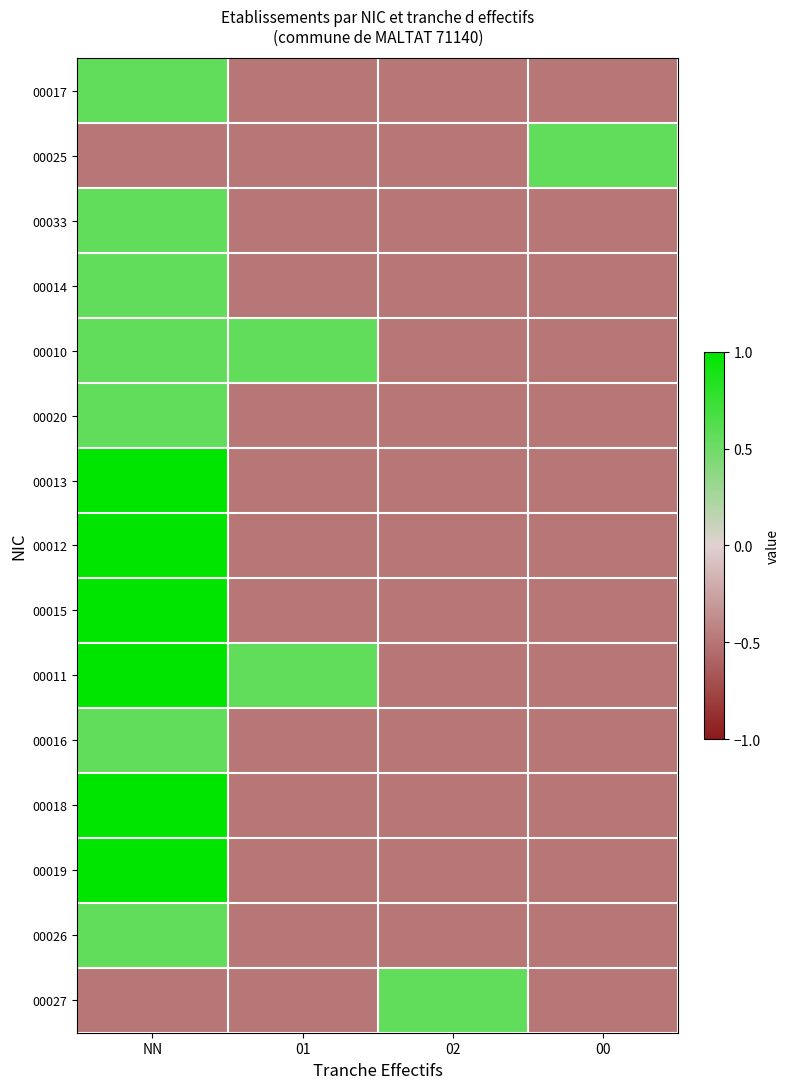

What is the total value across all series at 02?

-6.3